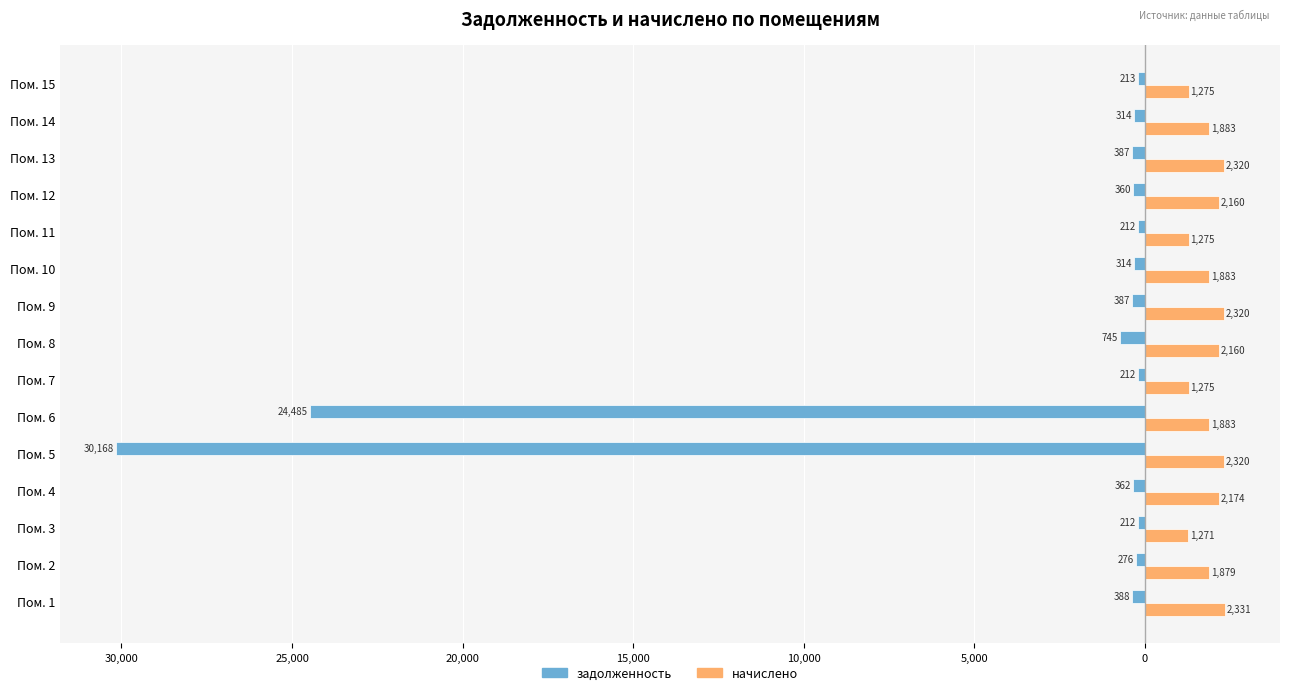

What are all the series names shown in the legend?

задолженность, начислено